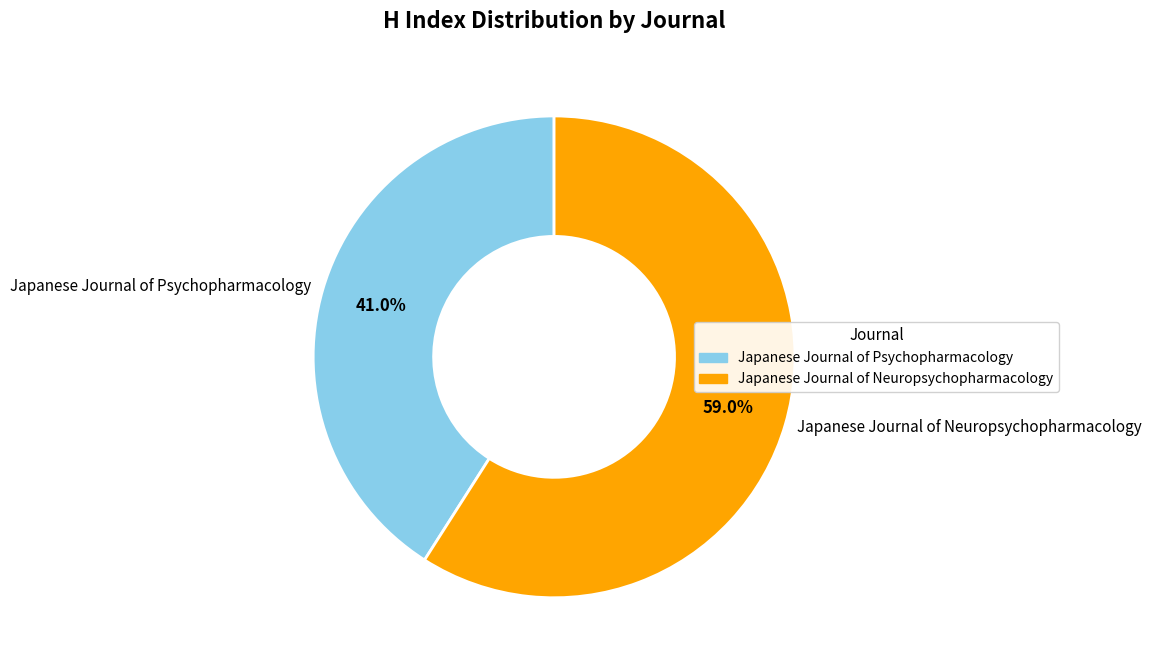

What is the smallest slice in the pie chart?

Japanese Journal of Psychopharmacology